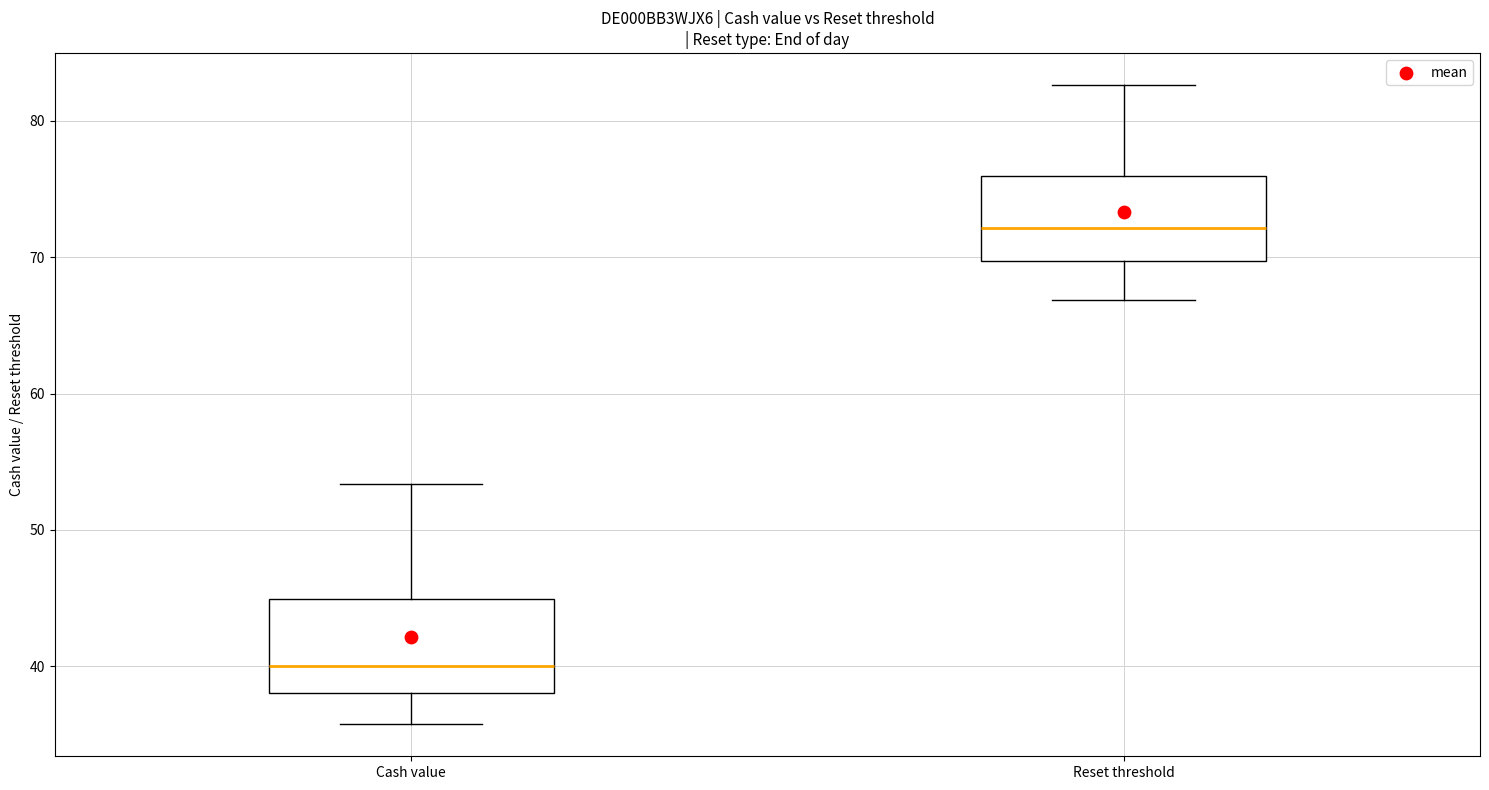

Reading left to right, transcribe this box plot: for each box, give where its median line is, the range the box spans, and where its two whiskers end, as read against the y-axis. The values are not printed on the chart, so give them approximately, as read against the axis.

Cash value: median 40, box 38 to 45, whiskers 36 to 53
Reset threshold: median 72, box 70 to 76, whiskers 67 to 83